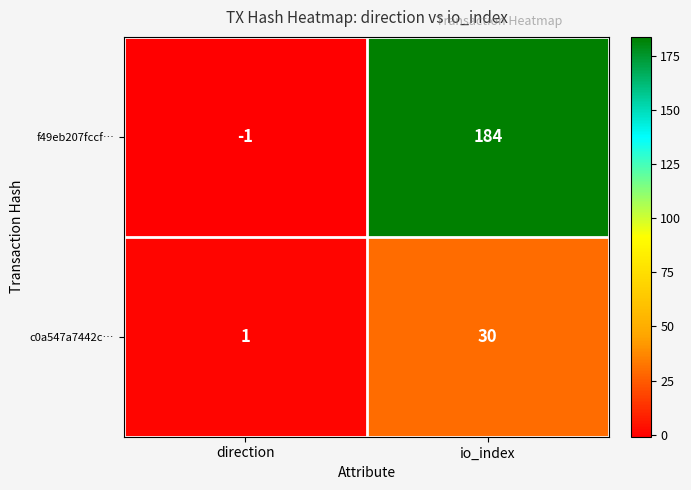

Rank the series at io_index from lowest to highest value.

c0a547a7442c…, f49eb207fccf…